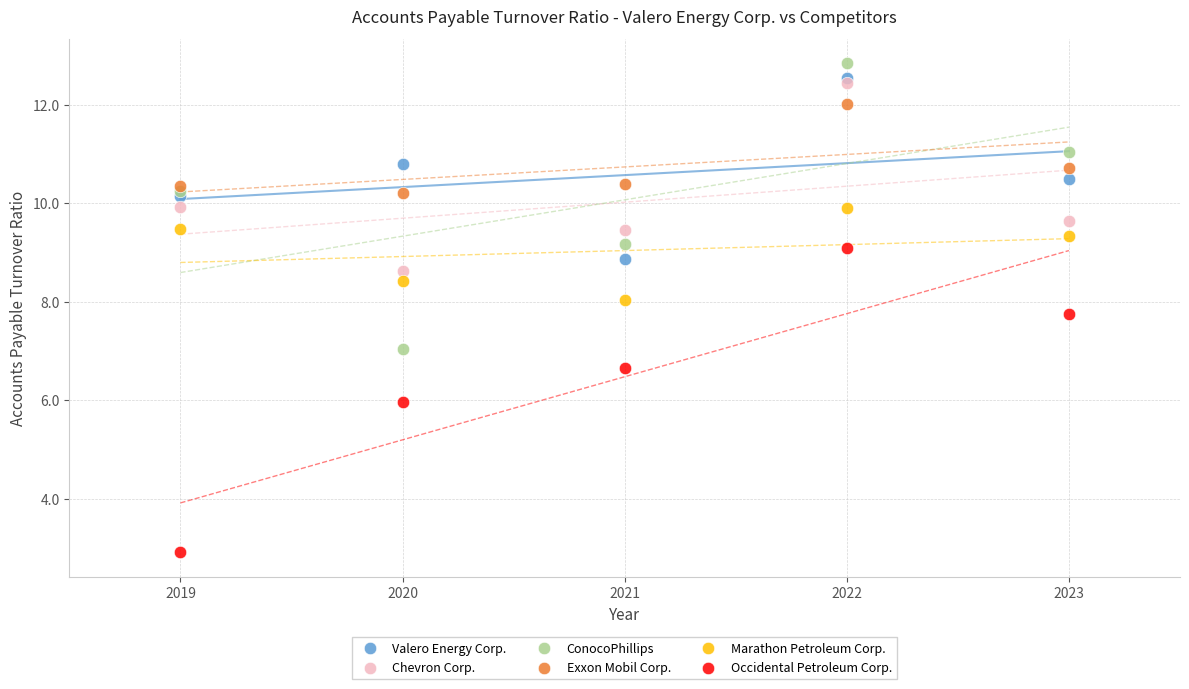

What are all the series names shown in the legend?

Valero Energy Corp., Chevron Corp., ConocoPhillips, Exxon Mobil Corp., Marathon Petroleum Corp., Occidental Petroleum Corp.